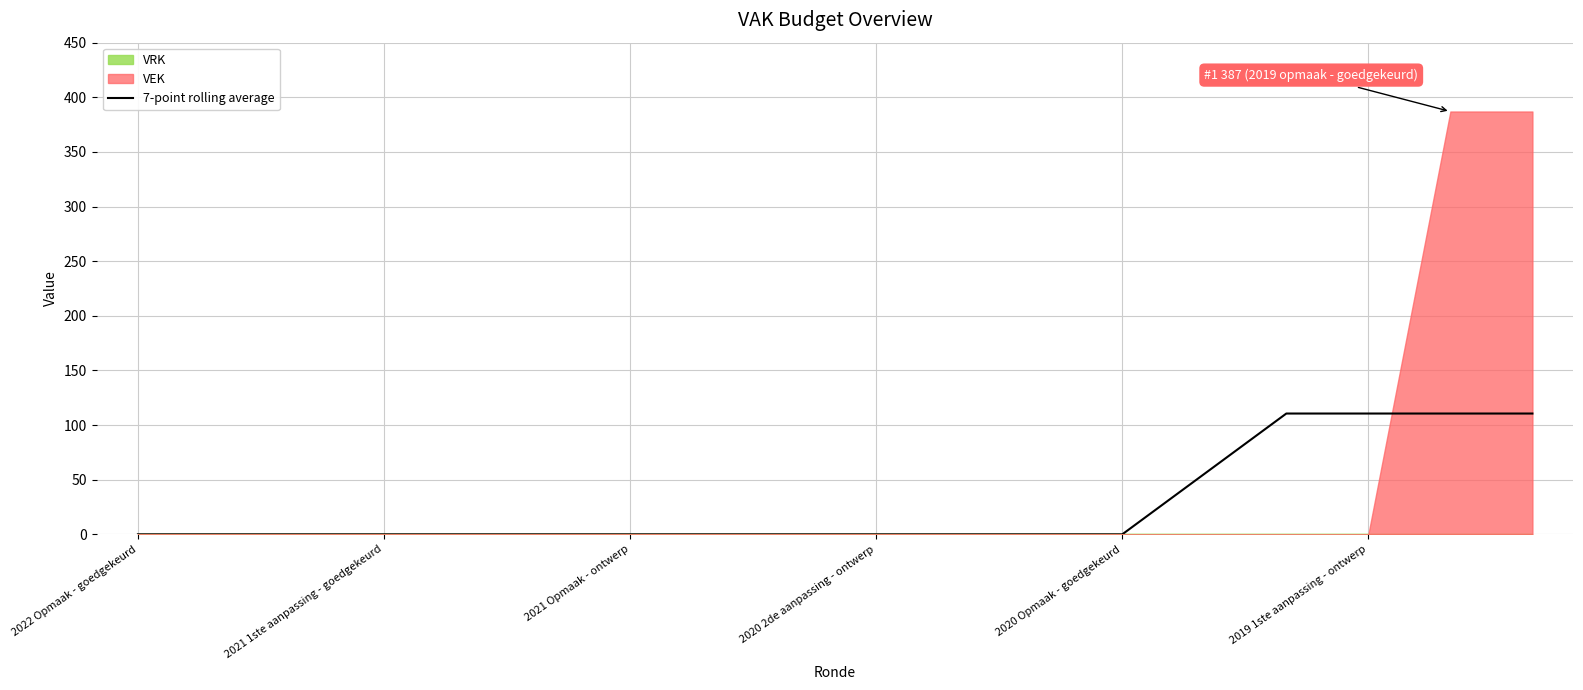

Does the chart display data point markers on the line(s)?

No